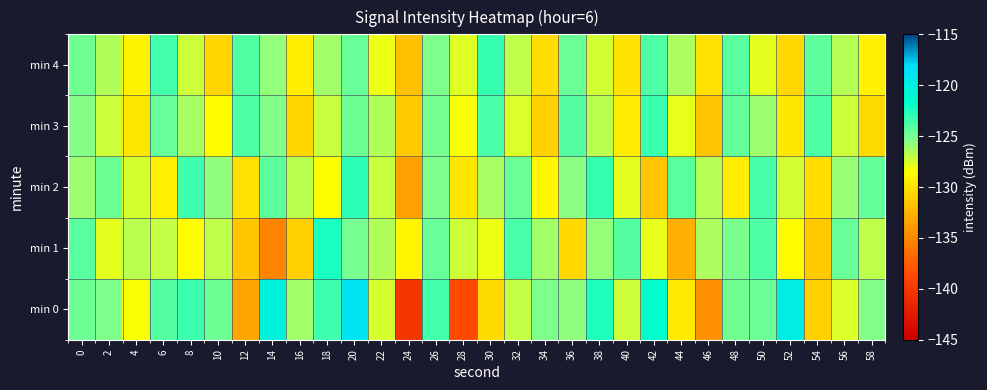

Reading left to right, list all the values displayed in this chart.

min 0: 0=-124.8	2=-125.3	4=-128.4	6=-124.1	8=-123.3	10=-124.8	12=-133.3	14=-120.3	16=-126.2	18=-123.4	20=-118.8	22=-127.5	24=-140.2	26=-123.5	28=-138.6	30=-130.4	32=-127.0	34=-125.3	36=-125.7	38=-122.4	40=-127.3	42=-121.5	44=-129.6	46=-134.6	48=-124.9	50=-124.7	52=-119.8	54=-130.9	56=-127.6	58=-125.3
min 1: 0=-124.2	2=-127.8	4=-126.7	6=-127.1	8=-128.5	10=-126.9	12=-131.5	14=-135.1	16=-131.0	18=-122.3	20=-125.0	22=-126.5	24=-129.0	26=-124.5	28=-127.3	30=-128.1	32=-123.7	34=-126.2	36=-130.5	38=-125.8	40=-124.1	42=-127.9	44=-132.6	46=-126.4	48=-125.1	50=-123.8	52=-128.7	54=-131.3	56=-124.6	58=-126.9
min 2: 0=-126.1	2=-124.8	4=-127.5	6=-129.2	8=-123.4	10=-125.7	12=-130.1	14=-124.3	16=-126.8	18=-128.5	20=-122.9	22=-127.1	24=-133.4	26=-125.2	28=-129.8	30=-126.3	32=-124.7	34=-128.9	36=-125.6	38=-123.1	40=-127.8	42=-131.5	44=-124.2	46=-126.7	48=-129.3	50=-123.6	52=-127.4	54=-130.2	56=-125.9	58=-124.4
min 3: 0=-125.5	2=-127.2	4=-129.8	6=-124.6	8=-126.3	10=-128.7	12=-123.9	14=-125.4	16=-130.6	18=-127.1	20=-124.8	22=-126.5	24=-131.2	26=-125.0	28=-128.4	30=-123.7	32=-127.6	34=-130.9	36=-124.1	38=-126.8	40=-129.5	42=-123.3	44=-127.9	46=-131.6	48=-124.4	50=-126.1	52=-129.7	54=-123.8	56=-127.2	58=-130.4
min 4: 0=-124.9	2=-126.6	4=-129.1	6=-123.5	8=-127.3	10=-130.7	12=-124.0	14=-125.8	16=-129.4	18=-126.2	20=-124.5	22=-128.1	24=-131.8	26=-125.3	28=-127.7	30=-123.2	32=-126.9	34=-130.3	36=-124.7	38=-127.4	40=-129.9	42=-123.8	44=-126.4	46=-130.1	48=-124.2	50=-127.8	52=-130.5	54=-124.3	56=-126.7	58=-129.2